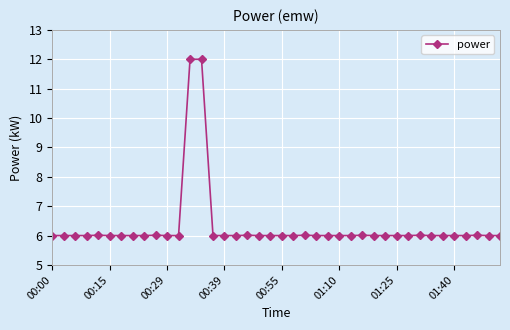

Reading left to right, extract all data points from this chart.

6.0	6.0	6.0	6.0	6.0	6.0	6.0	6.0	6.0	6.0	6.0	6.0	12.0	12.0	6.0	6.0	6.0	6.0	6.0	6.0	6.0	6.0	6.0	6.0	6.0	6.0	6.0	6.0	6.0	6.0	6.0	6.0	6.0	6.0	6.0	6.0	6.0	6.0	6.0	6.0